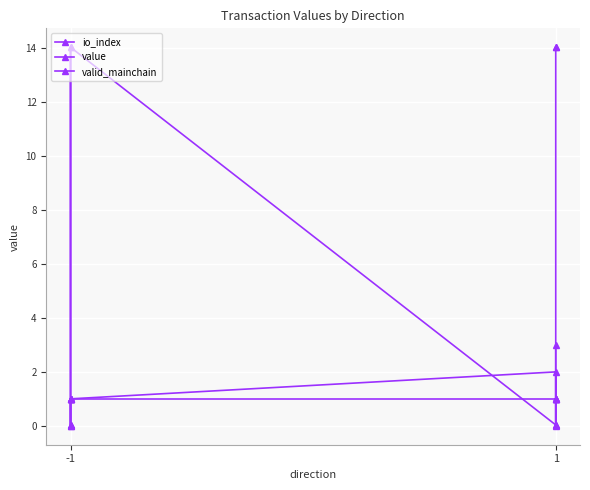

Is it true that value equals 0.1 at 1?

False